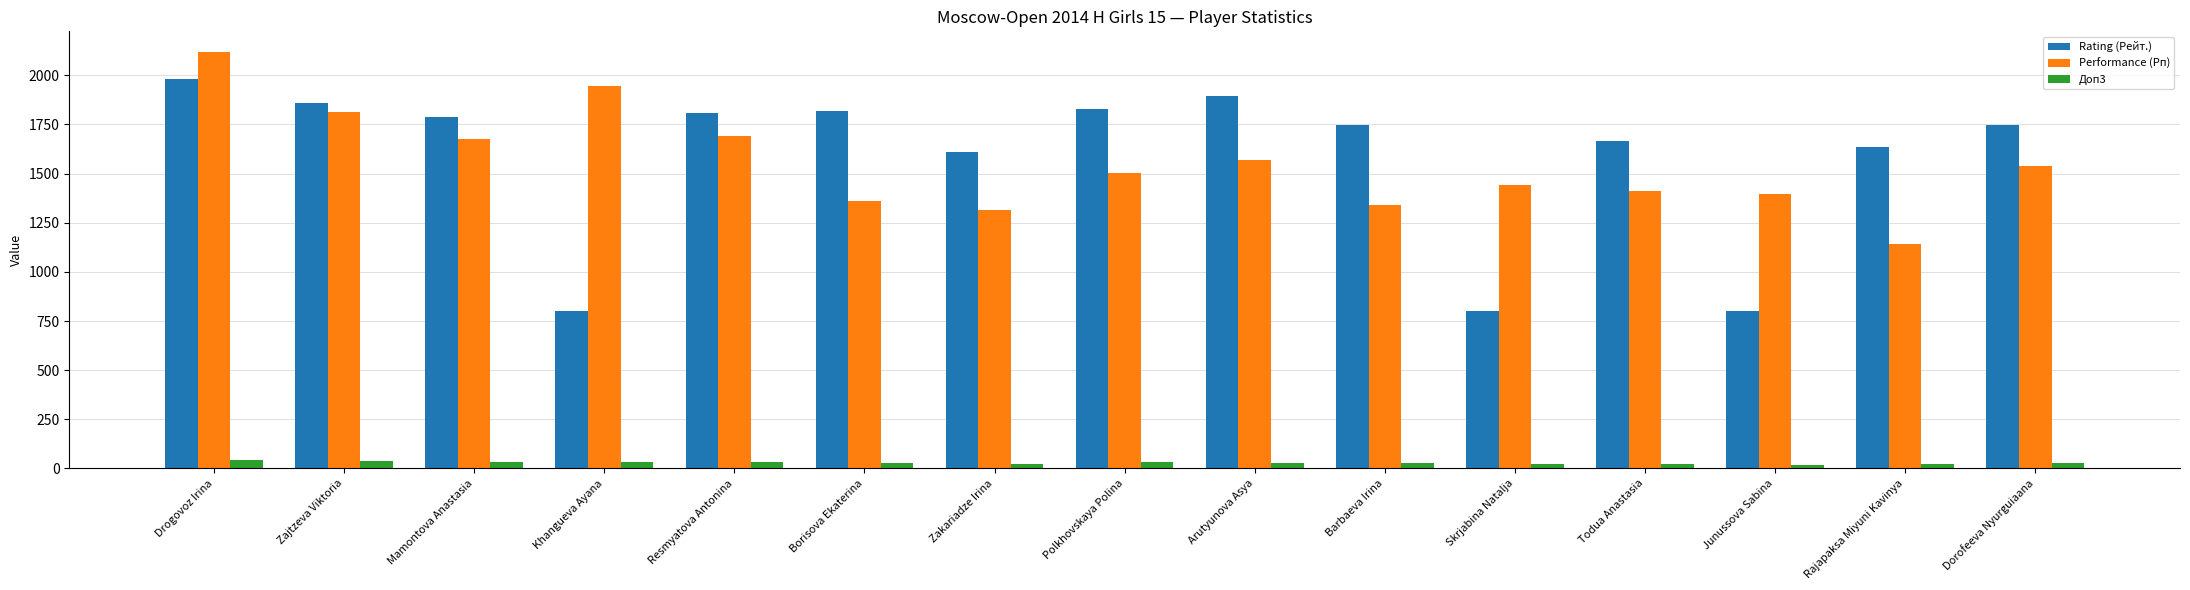

What value does the Rating (Рейт.) series have at Resmyatova Antonina?

1807.0